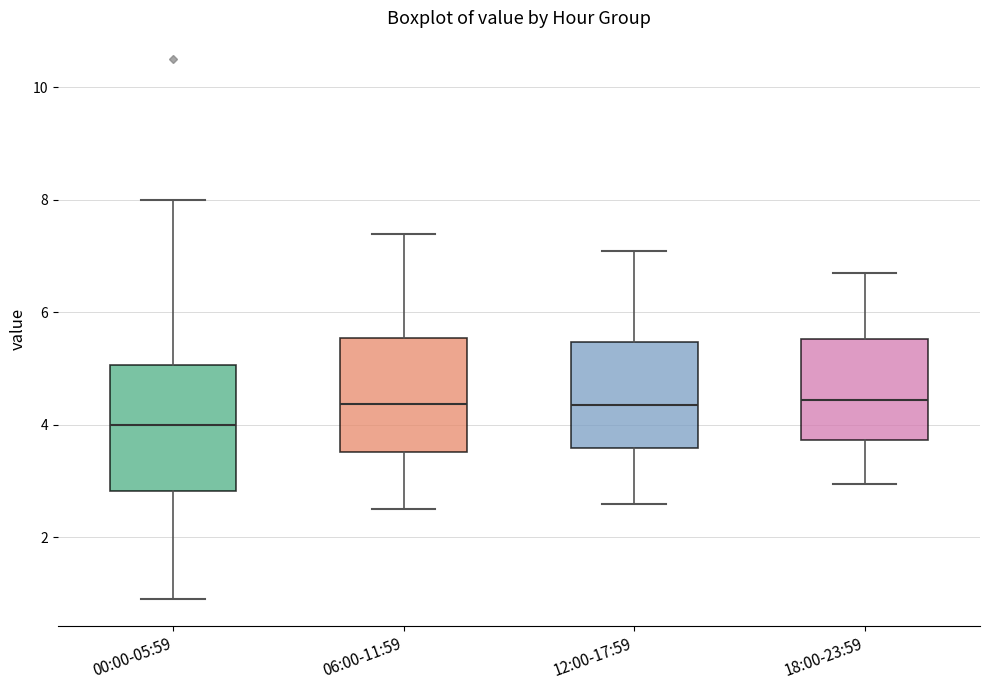

Reading left to right, read every box against the y-axis: the position of its median line, the range the box covers, and the ends of its whiskers. The values are not printed on the chart, so give them approximately, as read against the axis.

00:00-05:59: median 4.0, box 2.8 to 5.0, whiskers 1.0 to 8.0
06:00-11:59: median 4.4, box 3.6 to 5.6, whiskers 2.6 to 7.4
12:00-17:59: median 4.4, box 3.6 to 5.4, whiskers 2.6 to 7.2
18:00-23:59: median 4.4, box 3.8 to 5.6, whiskers 3.0 to 6.8